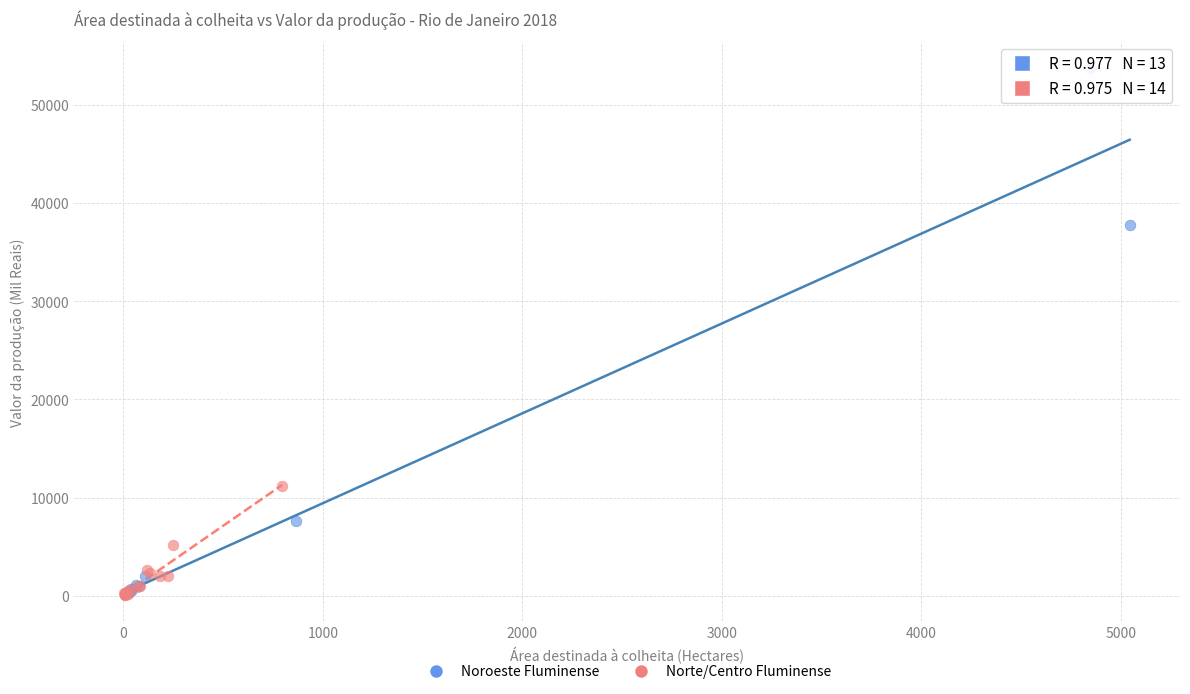

Which series has the widest spread of Y values?

Noroeste Fluminense